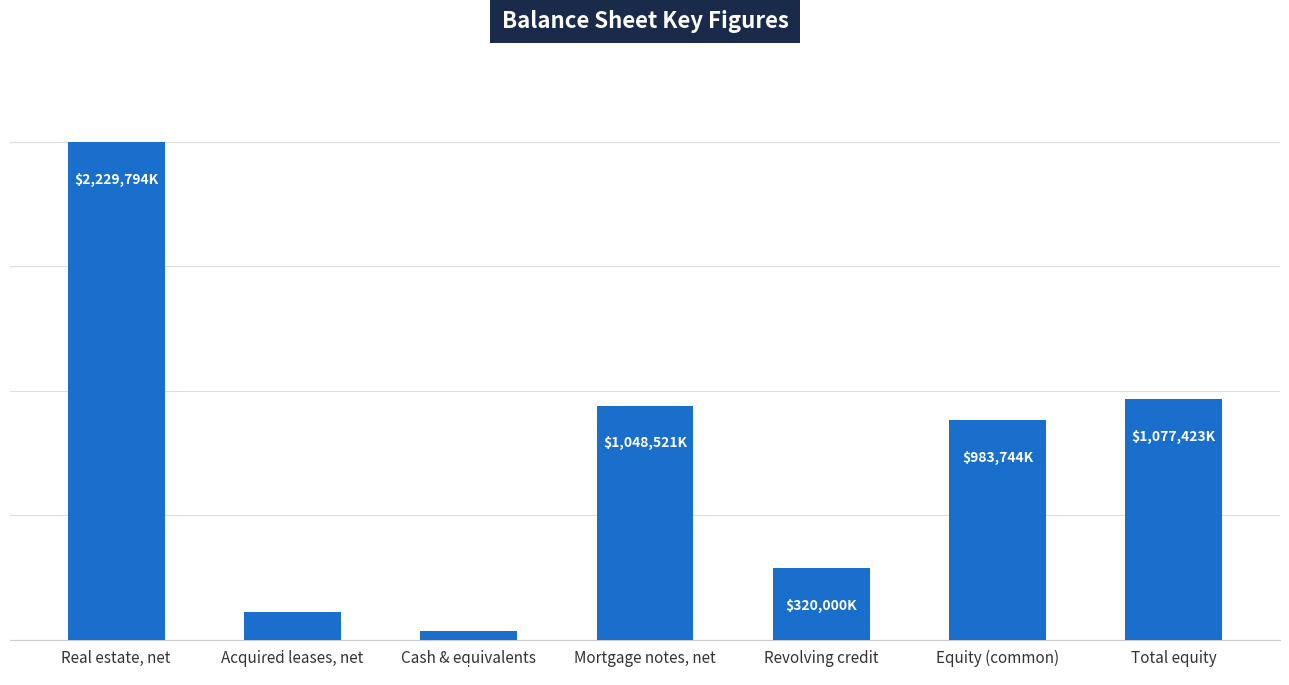

Reading right to left, transcribe all the data shown in this chart.

1077423	983744	320000	1048521	39105	123146	2229794